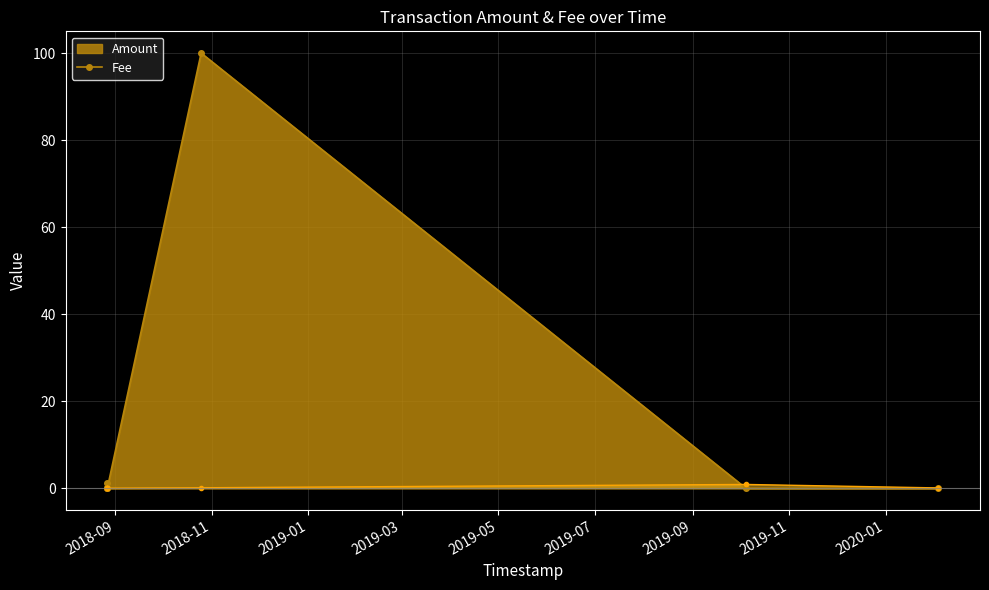

Reading left to right, list all the values displayed in this chart.

Amount: 2020-02-03 07:10:06=0.0	2019-10-04 14:30:44=0.0	2018-10-25 05:56:46=100.0	2018-08-26 22:49:00=0.0	2018-08-26 21:49:10=0.0	2018-08-26 21:43:37=1.1	2018-08-26 19:15:21=0.1
Fee: 2020-02-03 07:10:06=0.1	2019-10-04 14:30:44=0.9	2018-10-25 05:56:46=0.1	2018-08-26 22:49:00=0.0	2018-08-26 21:49:10=0.1	2018-08-26 21:43:37=0.1	2018-08-26 19:15:21=0.0